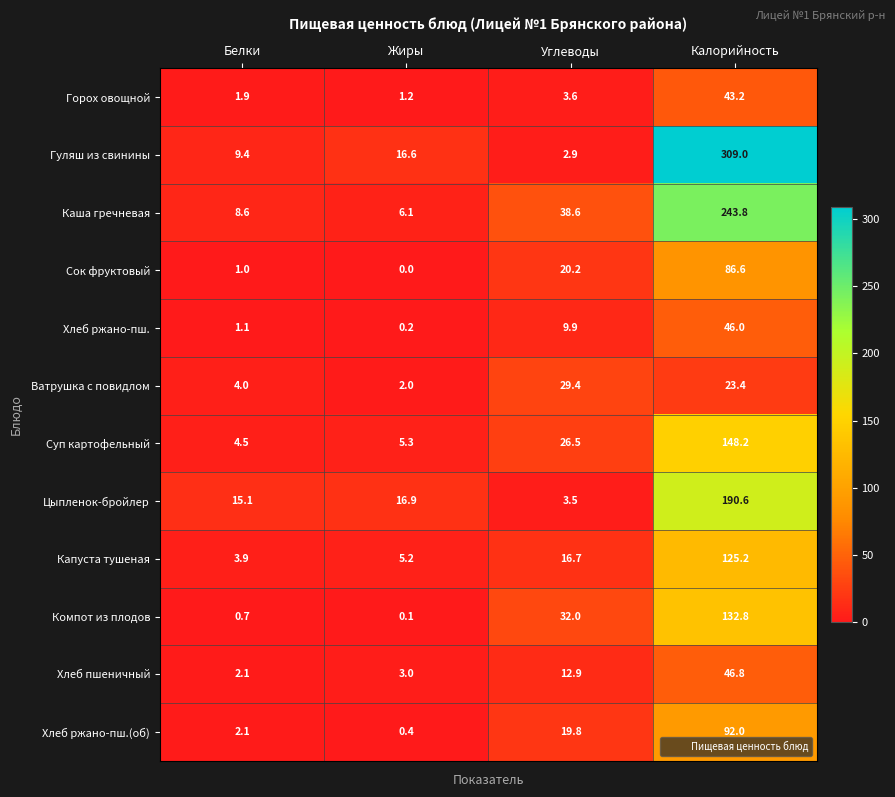

At how many categories does at least one series exceed 9?

4